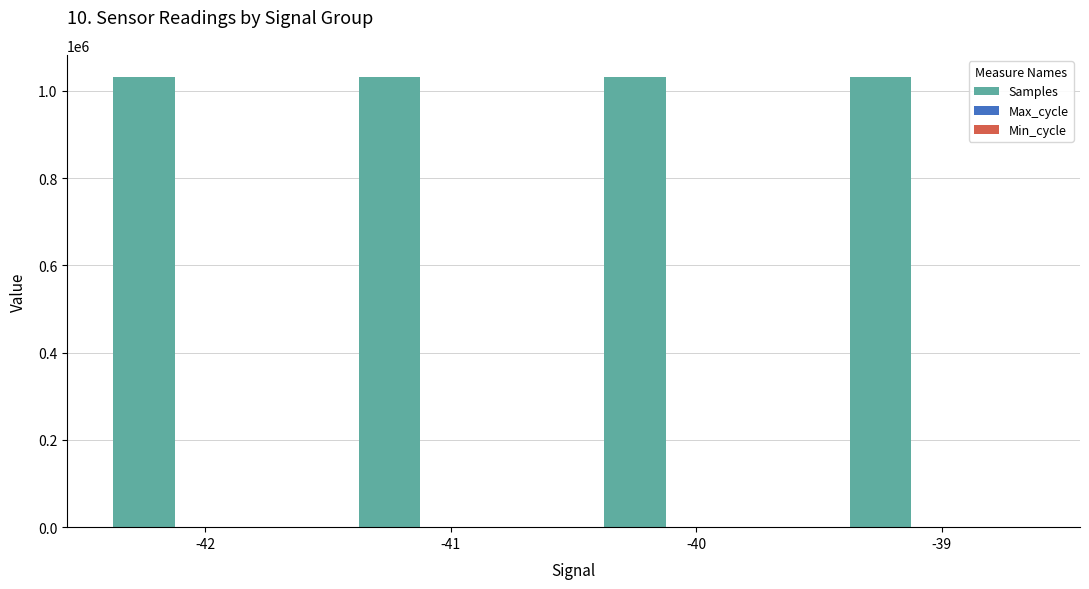

The value of Samples at -42 is 1030979. True or false?

True